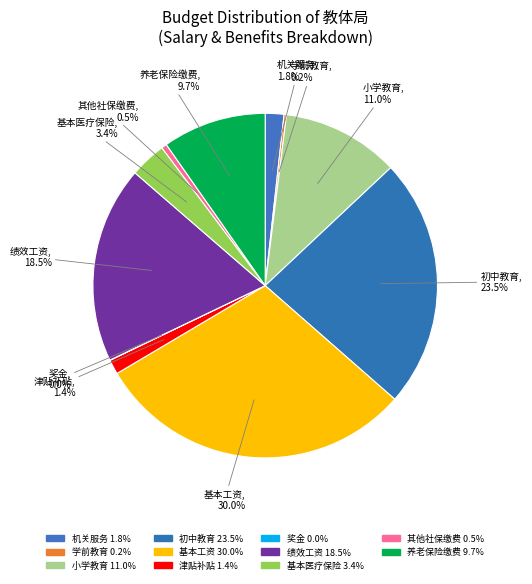

Which category has the biggest portion of the pie?

基本工资